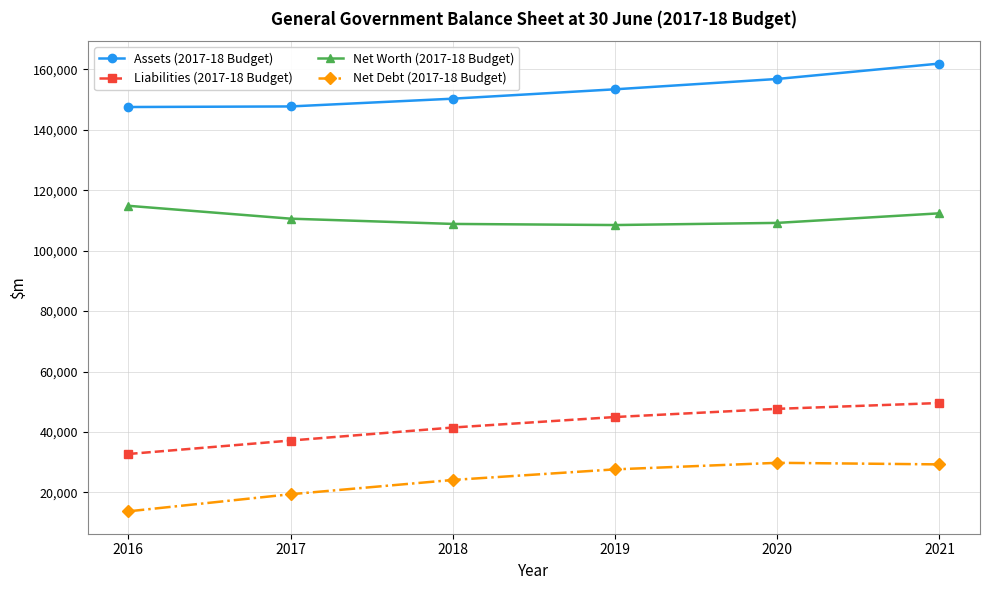

What value does the Liabilities (2017-18 Budget) series have at 2018, to the nearest 10?

41460